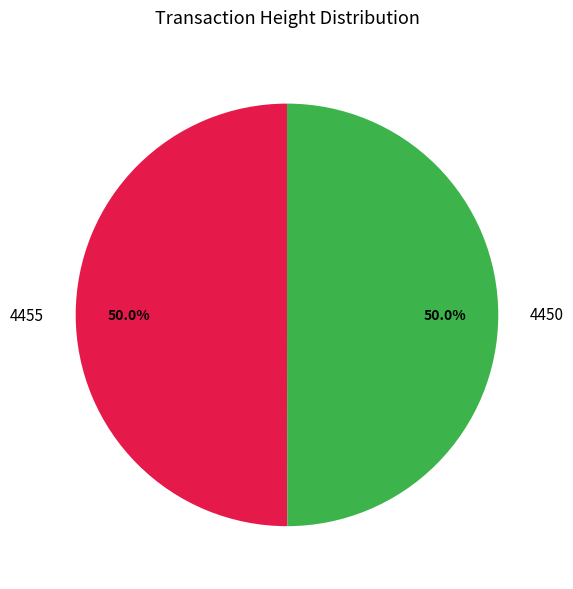

To the nearest percent, what percentage of the pie is 4455?

50%